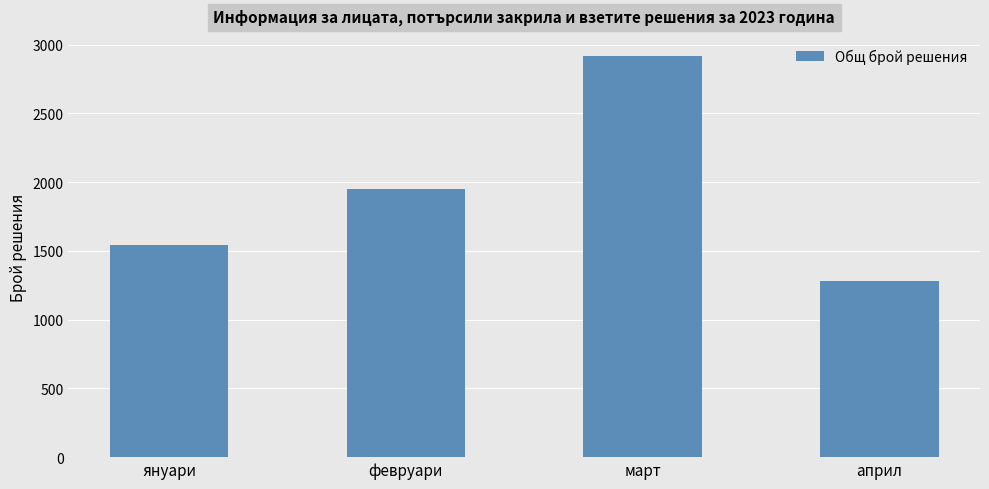

How many data points does each series have?

4